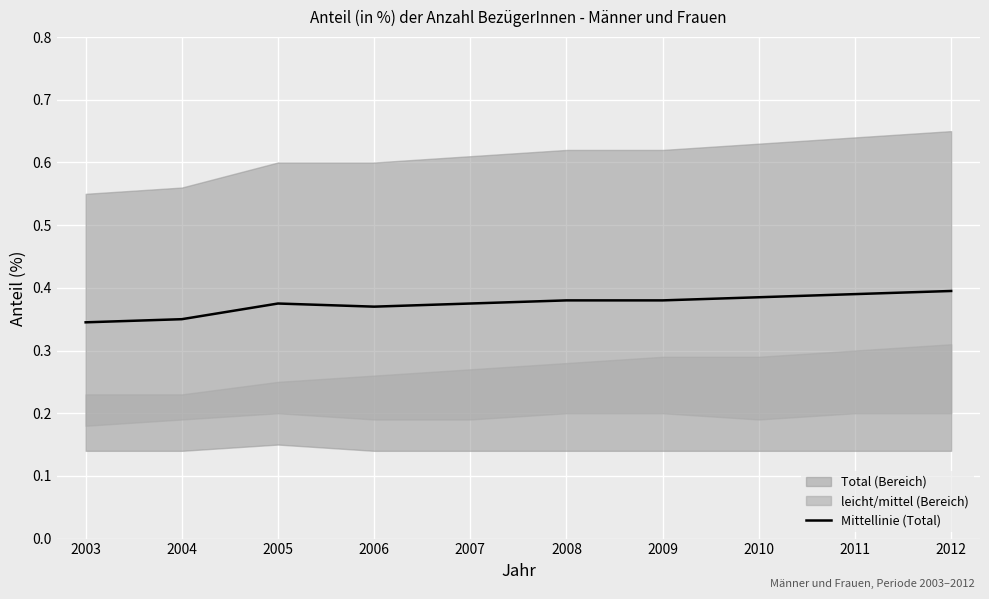

The value of Mittellinie (Total) at 2012 is 0.6. True or false?

False